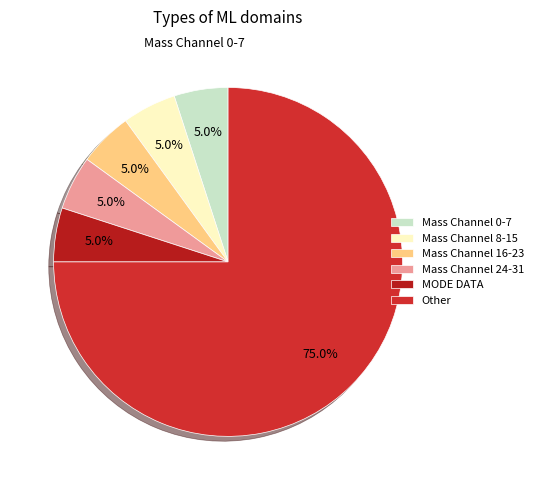

How many segments does this pie chart have?

6